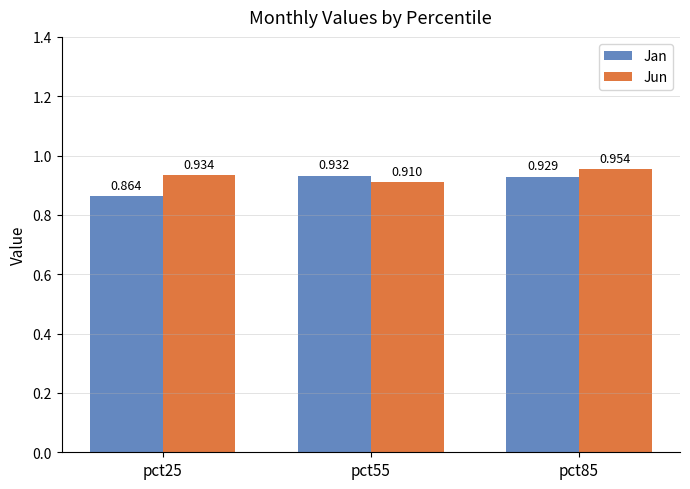

Which series changed the most between pct25 and pct55?

Jan